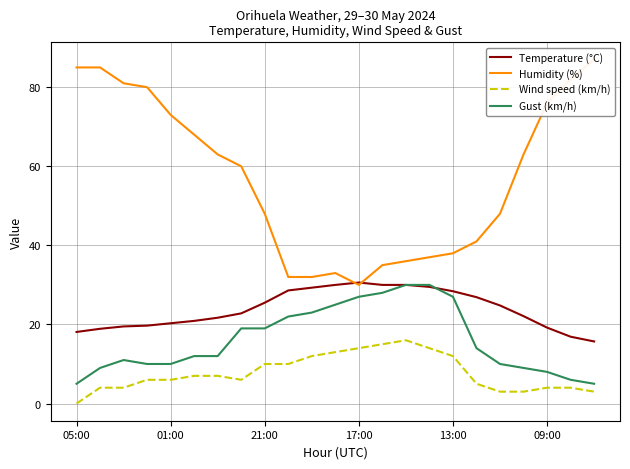

What is the value of the Temperature (°C) point at the 14th from the left?

30.0